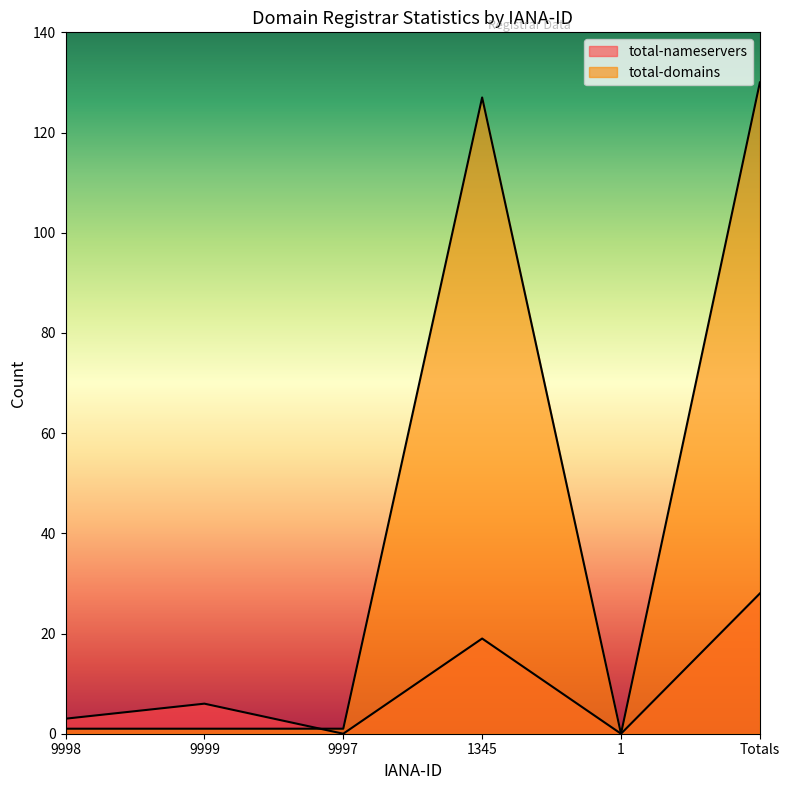

After their last crossing, which series has the higher values: total-domains or total-nameservers?

total-domains